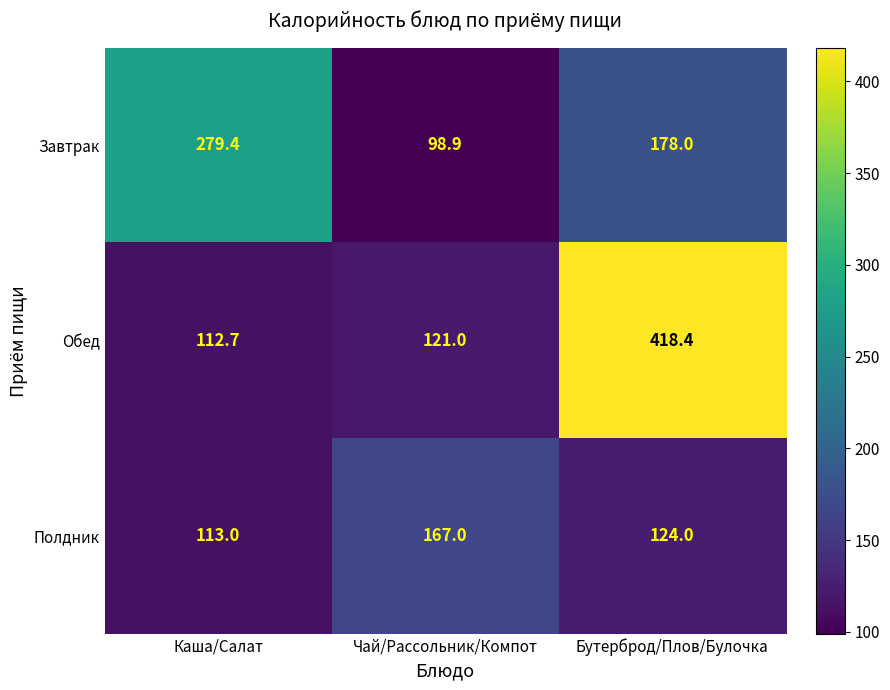

What is the maximum value for Завтрак?

279.4